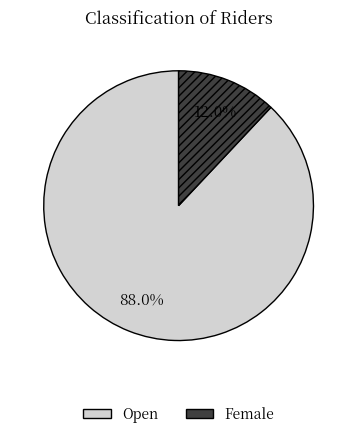

Combined, what portion of the pie is Open and Female?

100.0%